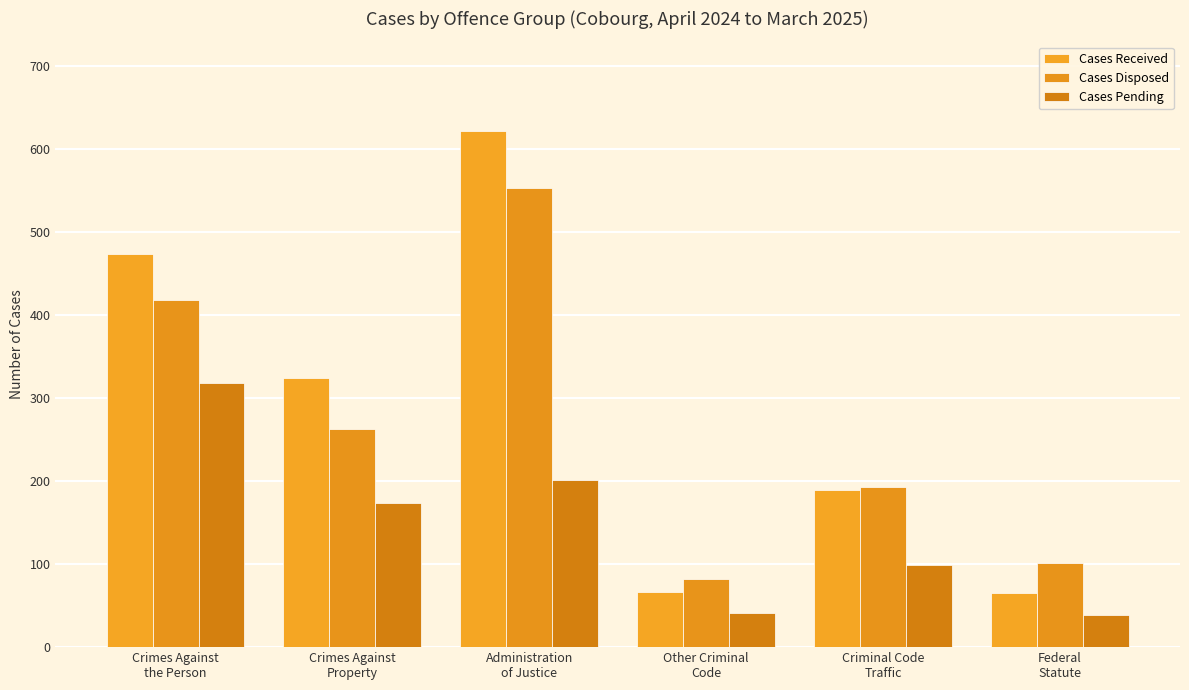

At which category does the chart reach its peak across all series?

Administration
of Justice